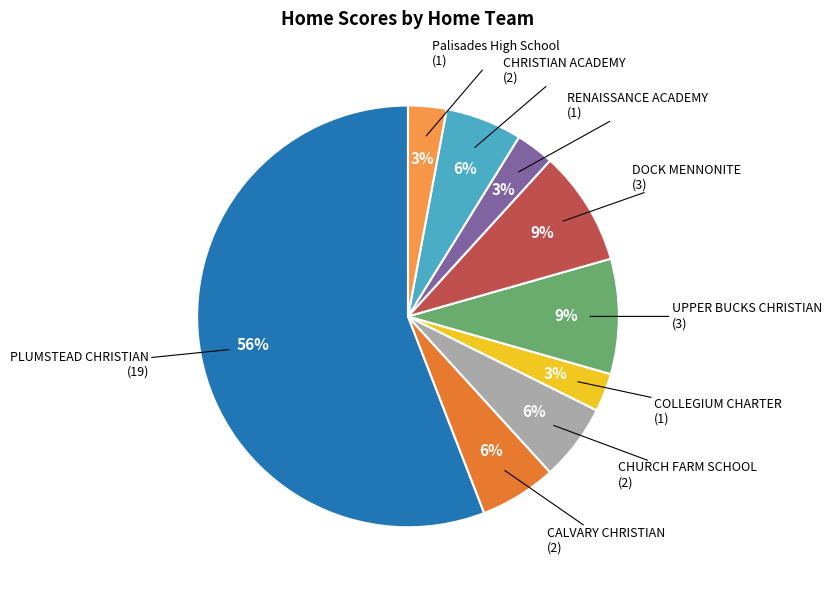

How many segments does this pie chart have?

9